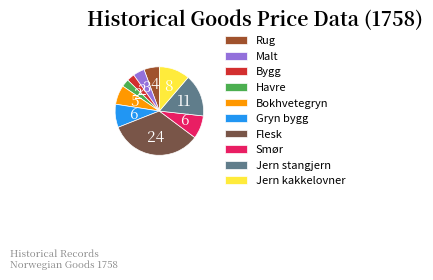

Count the number of slices in the pie.

10